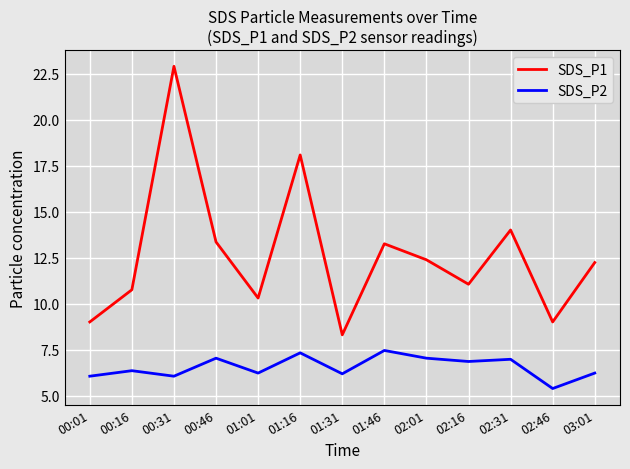

The SDS_P2 series shows 2.0 at 01:46. True or false?

False